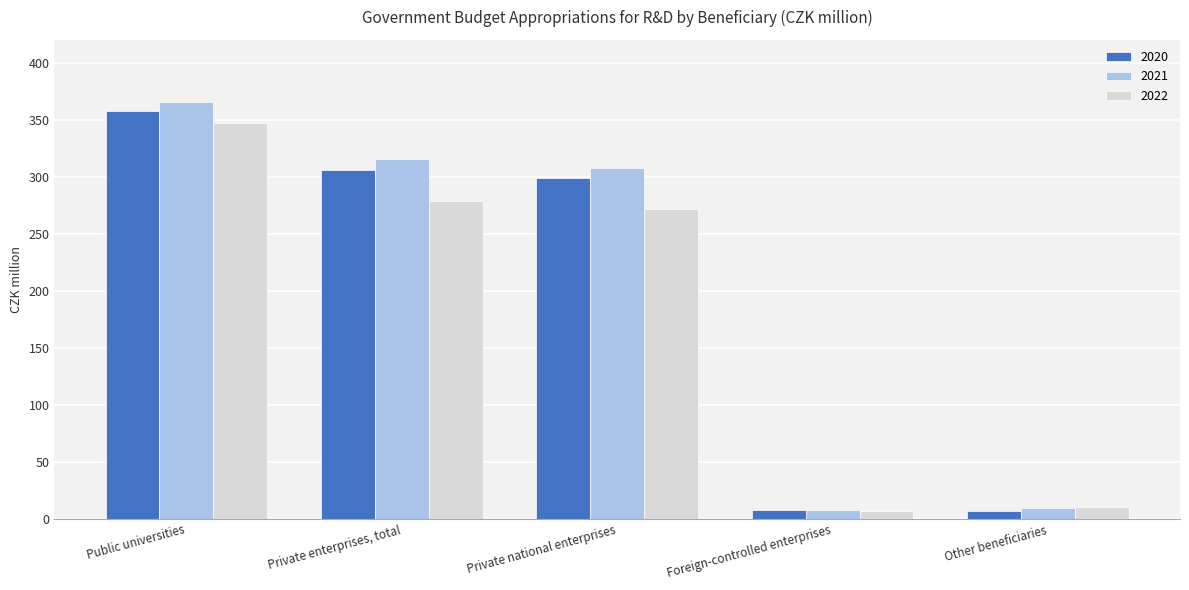

Where does the 2020 series first go above 298?

Public universities